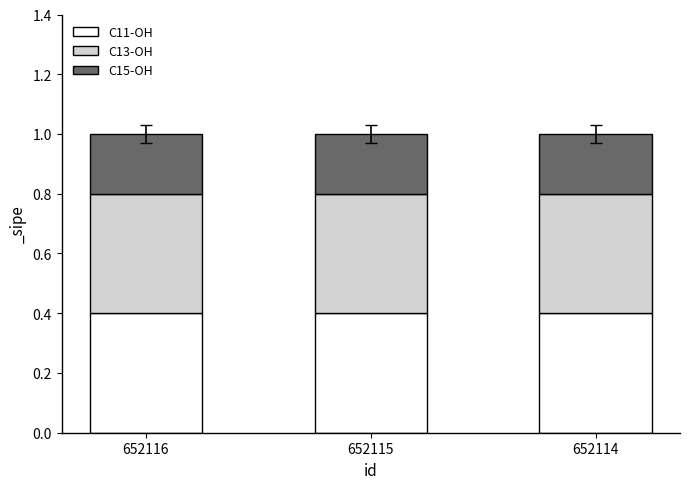

What is the average value of the C11-OH series?

0.4